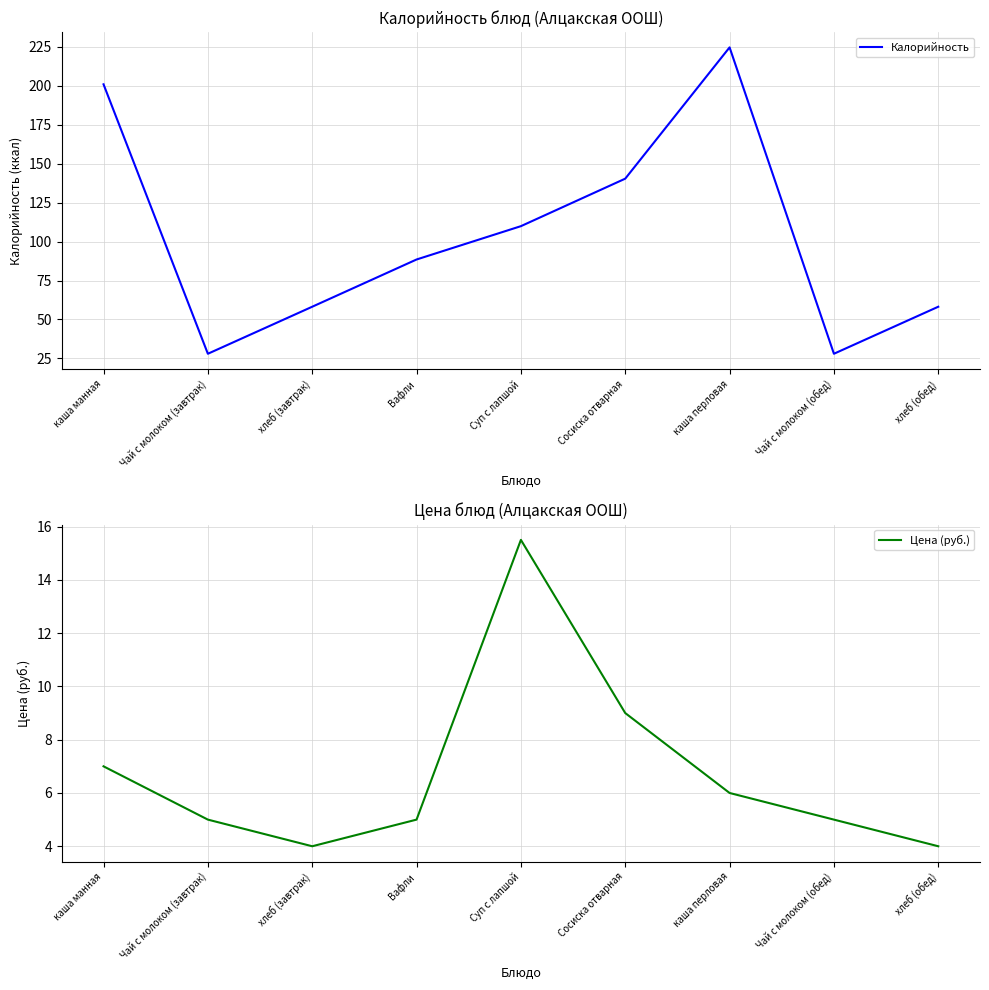

Where is the first local maximum for Цена (руб.)?

Суп с лапшой